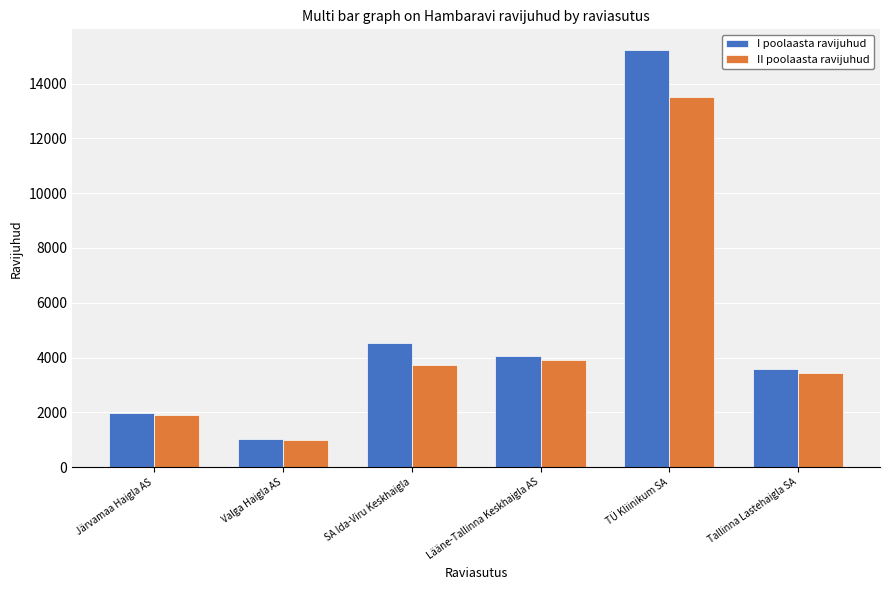

Which series changed the most between Lääne-Tallinna Keskhaigla AS and TÜ Kliinikum SA?

I poolaasta ravijuhud